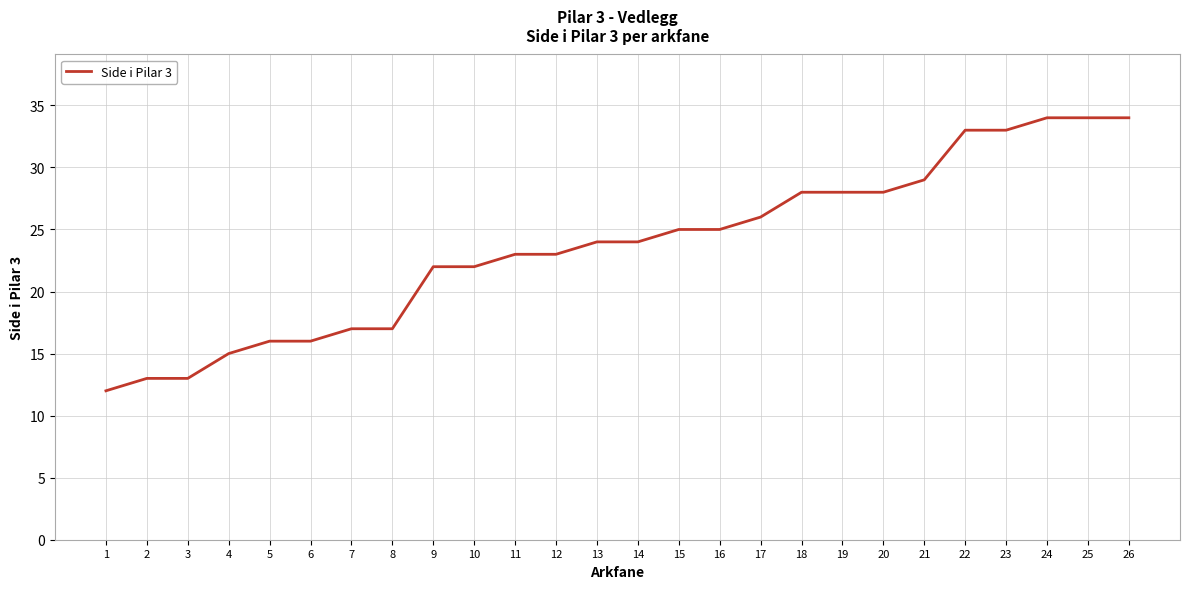

What is the maximum value shown in the chart?

34